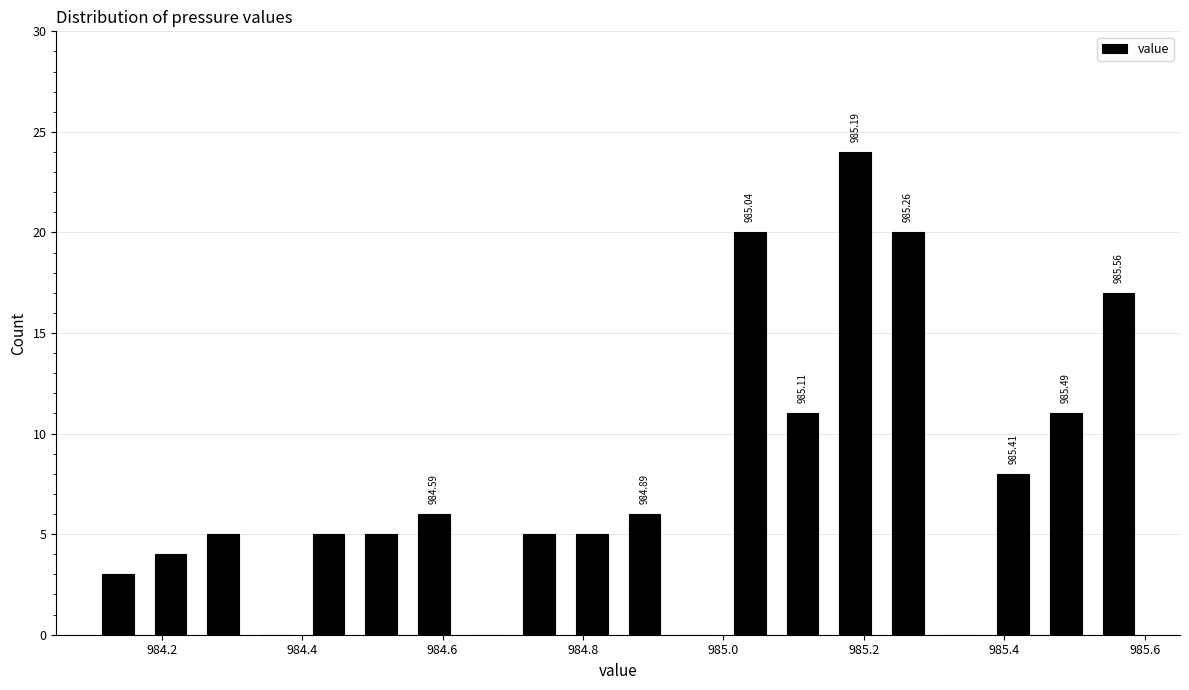

Around what value on the x-axis is the tallest bar? Give the approximate position of its centre, as read against the axis.

985.18